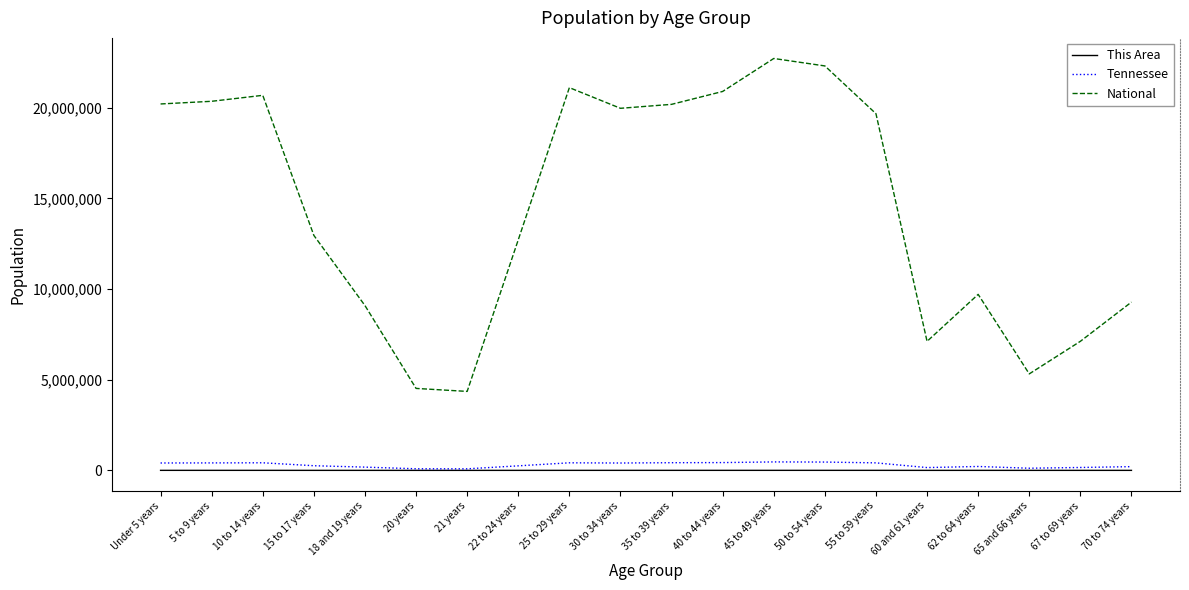

Read the Tennessee value at 20 years.

89380